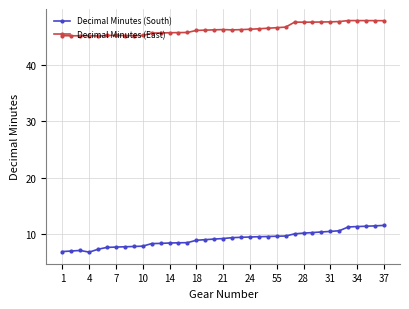

What is the maximum value shown in the chart?

47.9